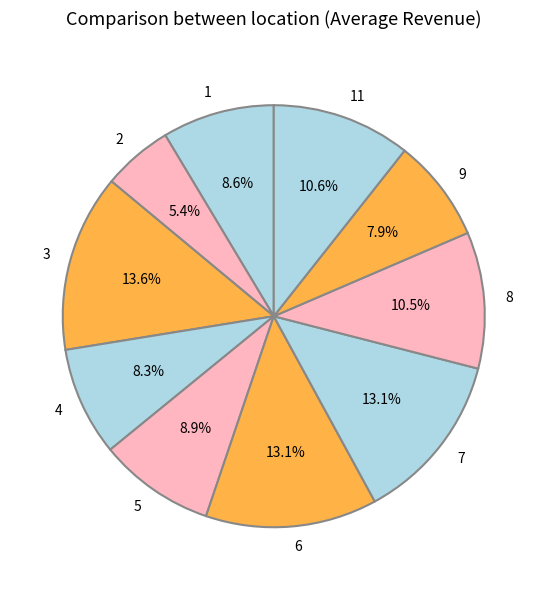

To the nearest percent, what is the difference between the largest and smallest slice percentages?

8%